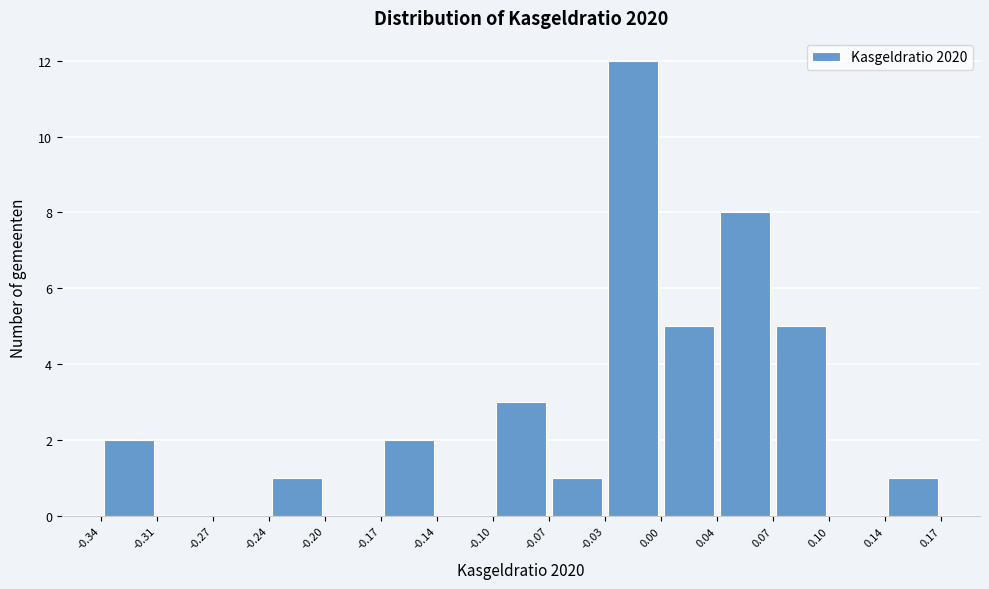

Reading left to right, transcribe this chart: for each bar, give the range it covers on the x-axis and its height. The values are not printed on the chart, so give them approximately, as read against the axis.

-0.34 to -0.31: 2
-0.31 to -0.27: 0
-0.27 to -0.24: 0
-0.24 to -0.20: 1
-0.20 to -0.17: 0
-0.17 to -0.14: 2
-0.14 to -0.10: 0
-0.10 to -0.07: 3
-0.07 to -0.03: 1
-0.03 to 0.00: 12
0.00 to 0.04: 5
0.04 to 0.07: 8
0.07 to 0.10: 5
0.10 to 0.14: 0
0.14 to 0.17: 1